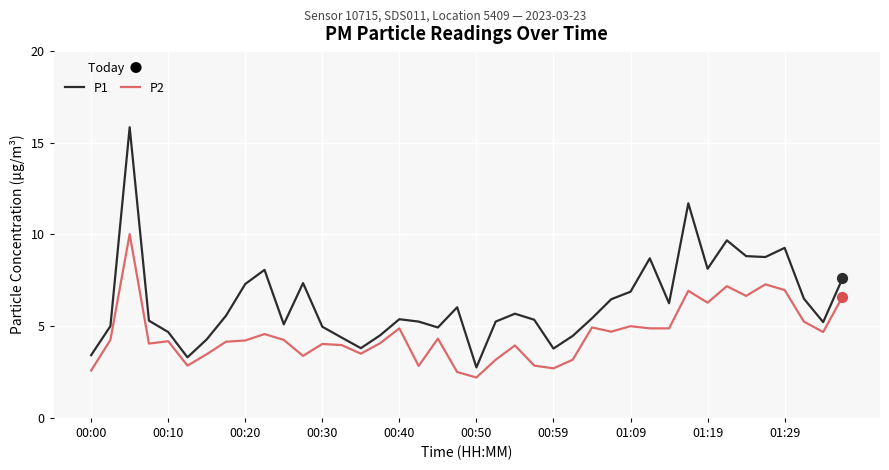

At how many categories does at least one series exceed 12?

1